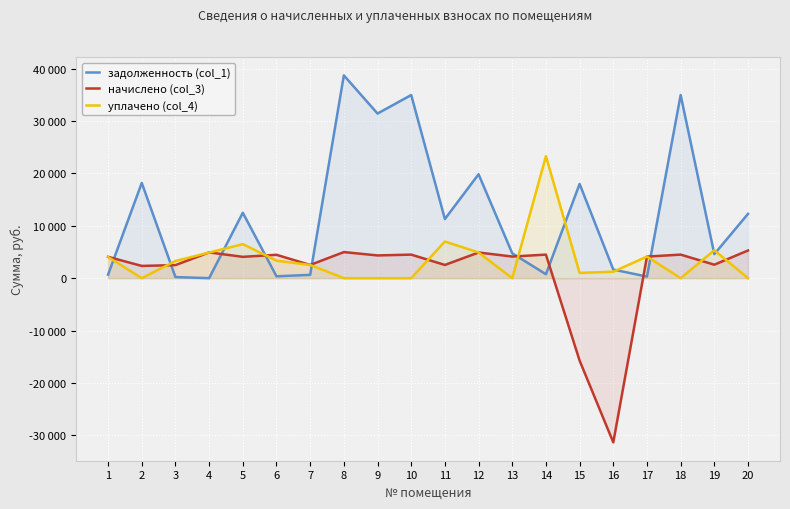

At which category does the chart reach its peak across all series?

8